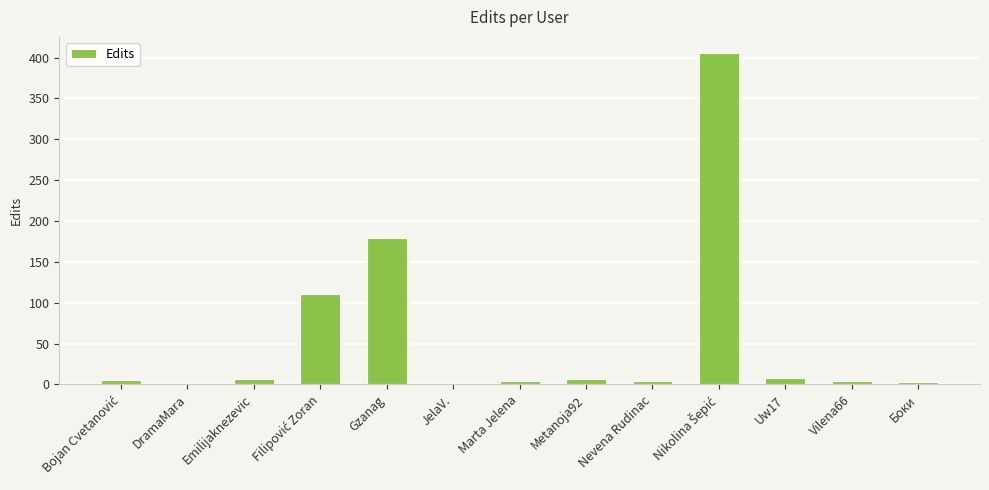

What is the difference between the values at Gzanag and DramaMara?

178